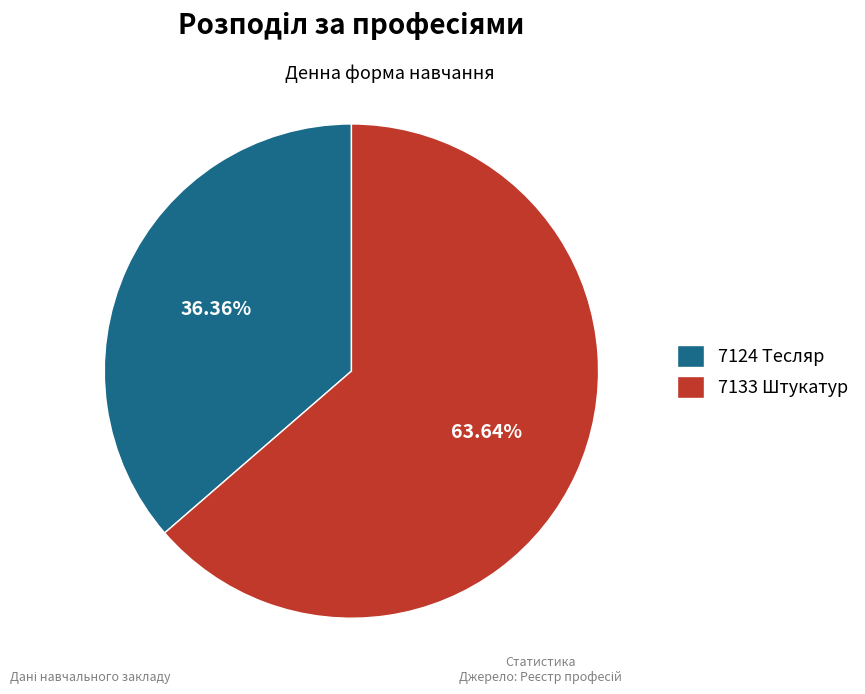

Is it true that 7133 Штукатур is 64% of the pie?

True